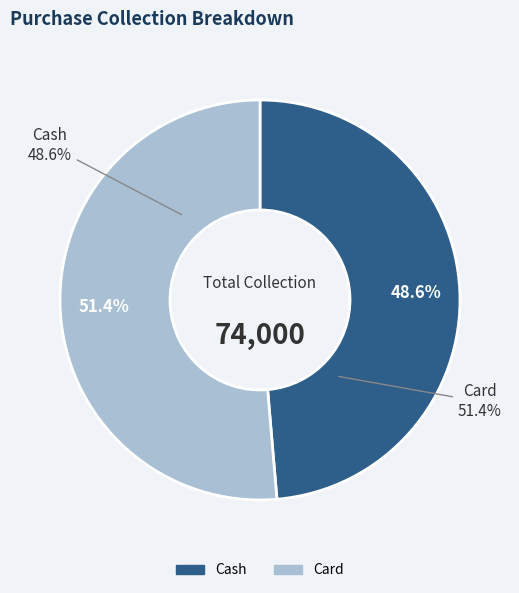

What percentage do Cash and Card together represent?

100.0%